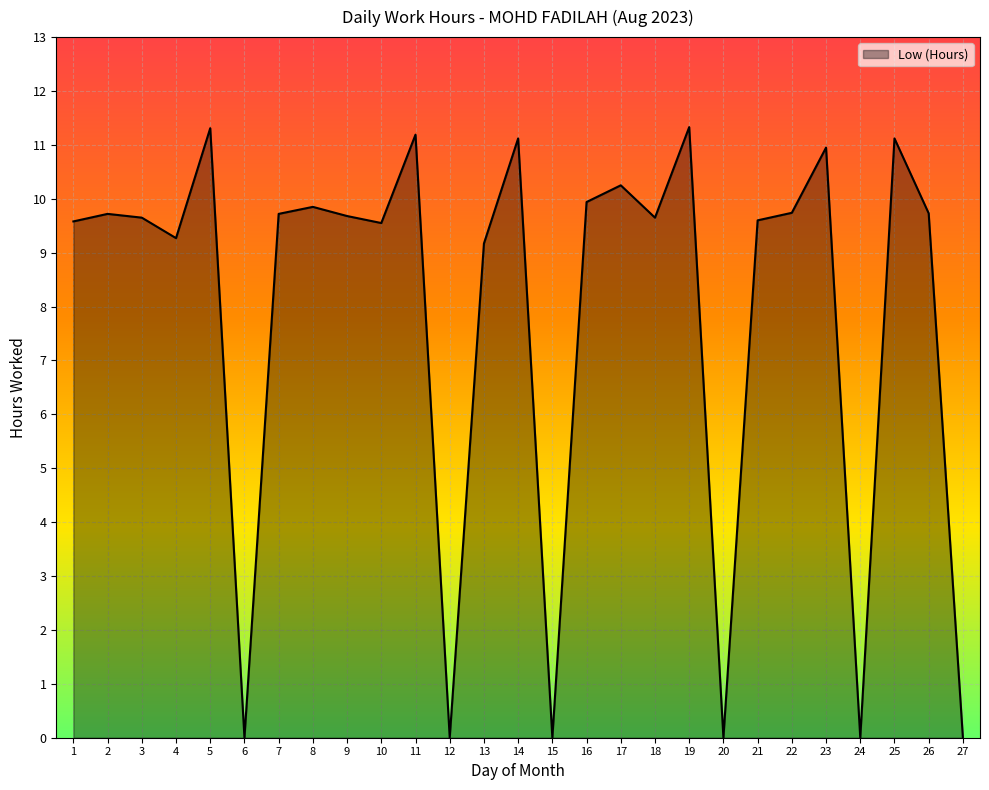

The chart shows a value of 6.7 at 15. True or false?

False